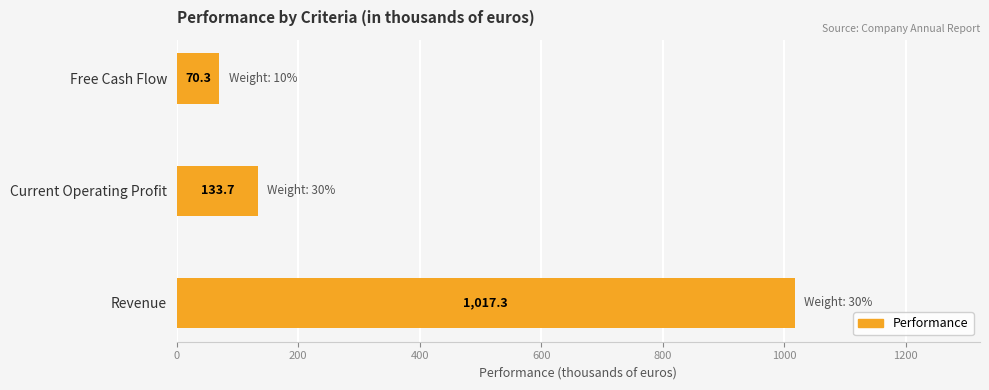

How many data points are above 133?

2